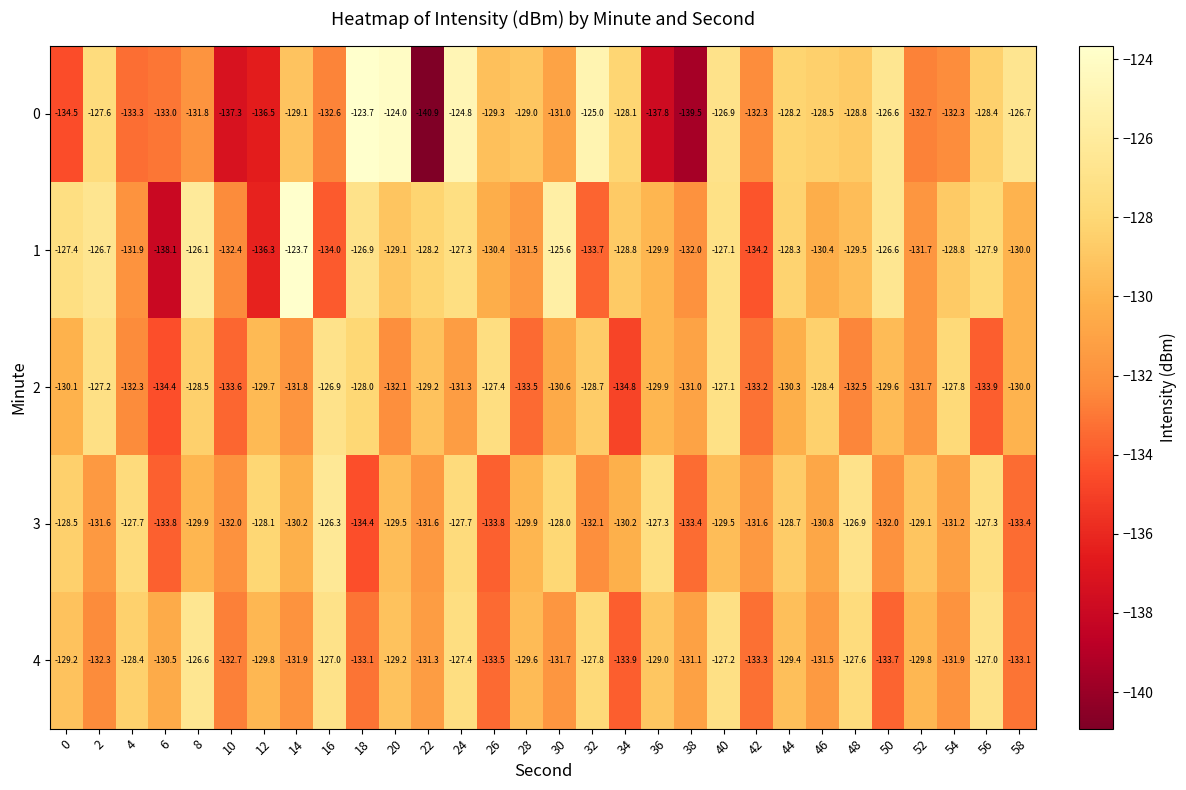

What is the difference between the maximum and minimum values in the 2 series?

7.9